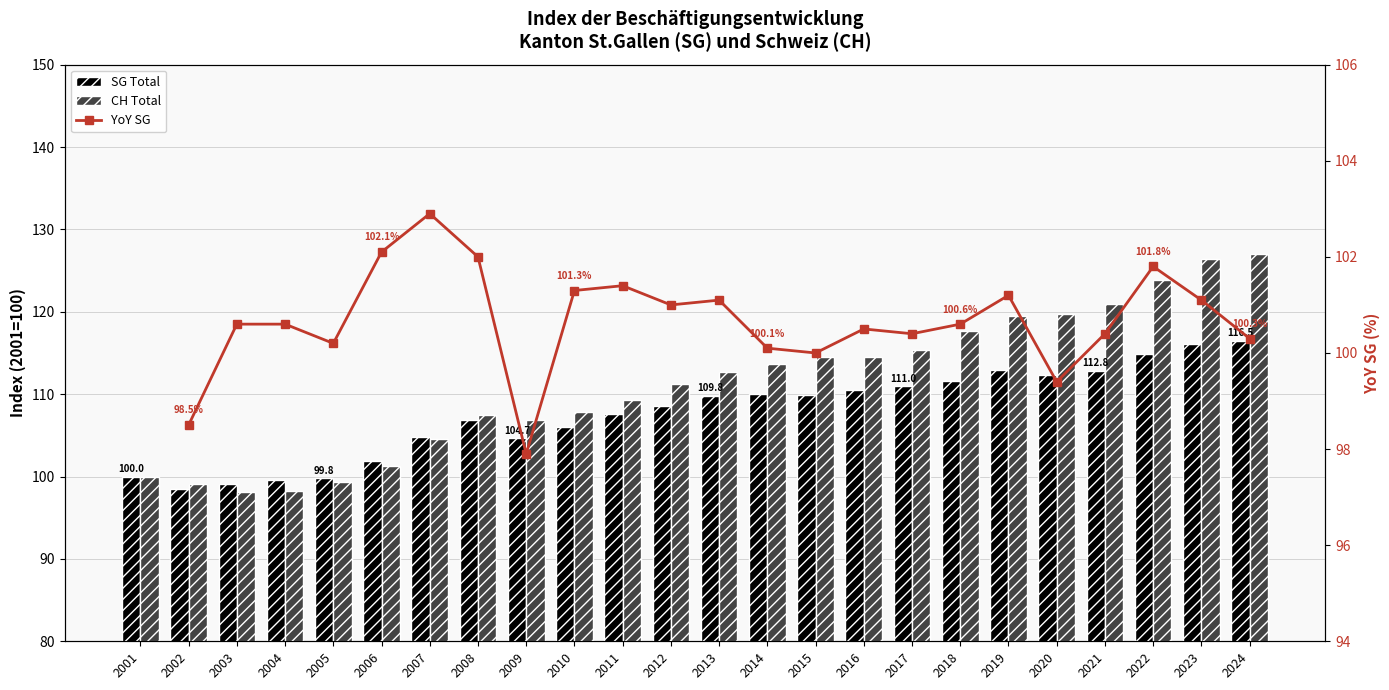

Is the value of CH Total at 2006 greater than the value of SG Total at 2011?

No